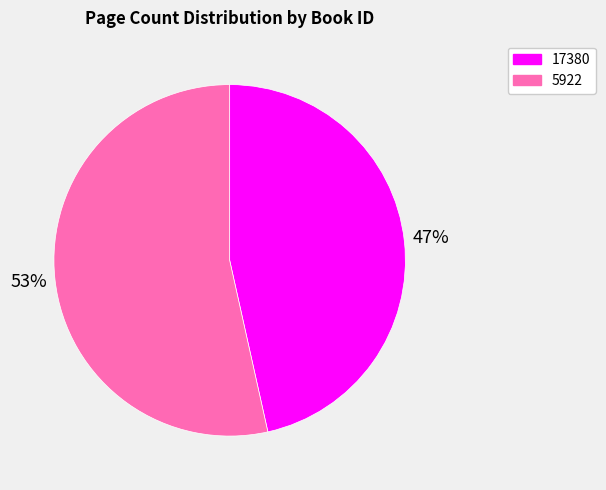

True or false: 17380 accounts for 47% of the total.

True